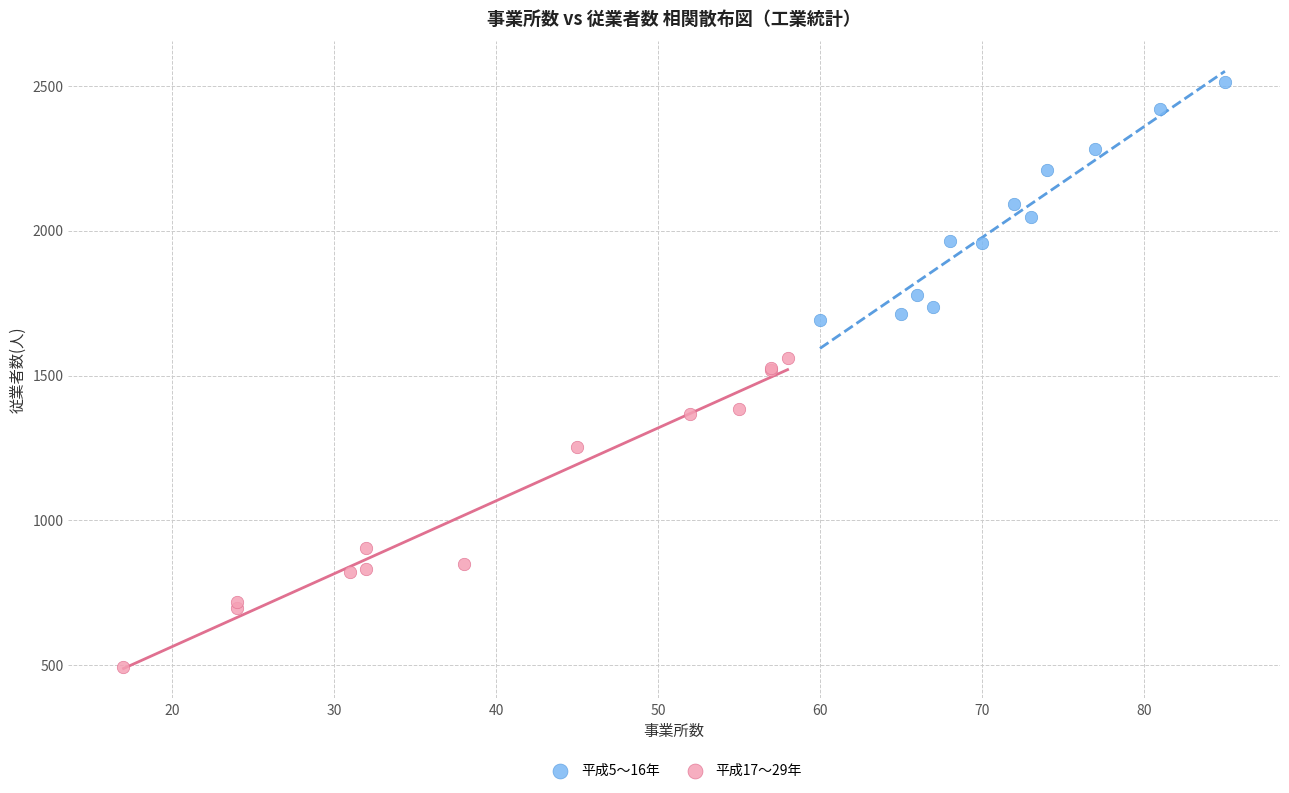

Which series has the widest spread of Y values?

平成17〜29年